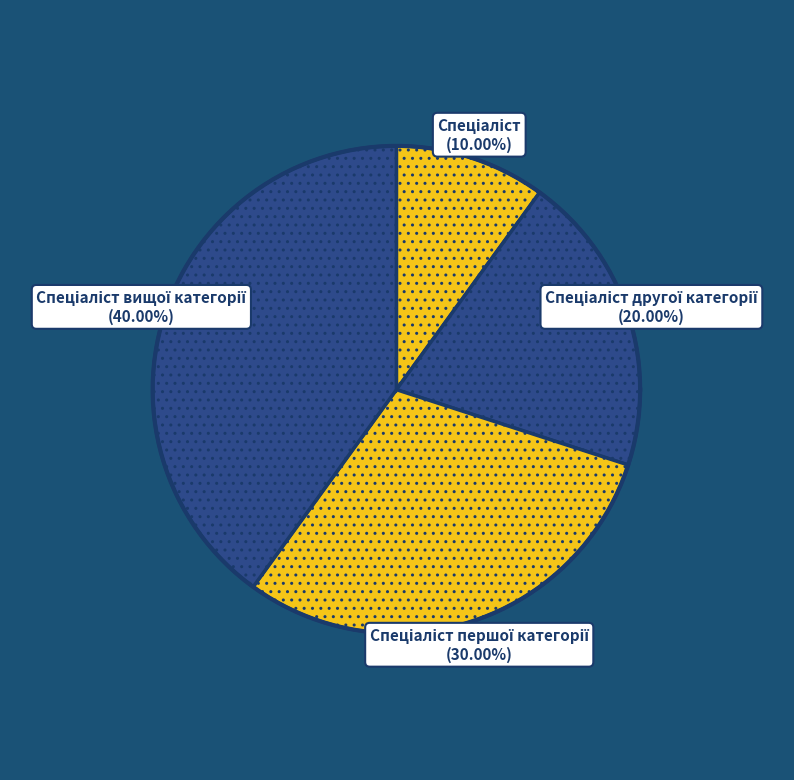

To the nearest percent, what percentage of the pie is Спеціаліст другої категорії?

20%